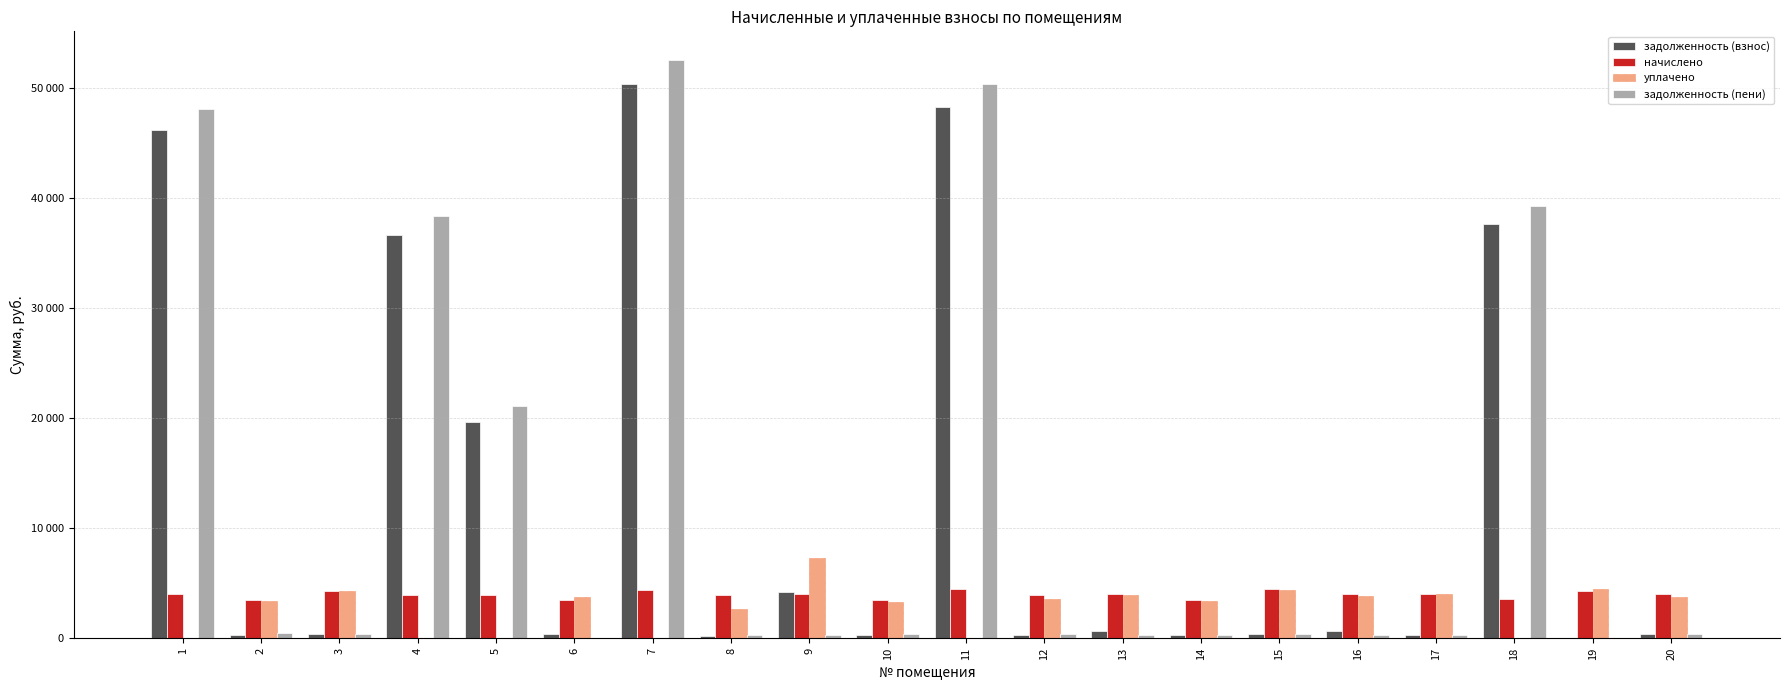

Reading right to left, what are all the values shown in this chart?

задолженность (взнос): 429.5	0.0	37681.8	335.7	657.5	371.2	283.4	667.7	313.2	48276.7	273.3	4178.4	235.5	50427.8	364.4	19637.8	36616.0	360.9	291.8	46209.1
начислено: 3992.5	4277.0	3583.4	4028.0	4028.0	4454.9	3441.2	4001.4	3957.0	4481.5	3459.0	4036.9	3983.6	4357.1	3503.4	3983.6	3974.8	4330.4	3503.4	3992.5
уплачено: 3730.0	4472.8	0.0	3992.7	3842.0	4415.8	3411.7	3968.4	3560.8	0.0	3328.9	7312.5	2699.5	0.0	3764.5	0.0	0.0	4292.4	3390.2	0.0
задолженность (пени): 426.7	0.0	39334.7	335.7	279.6	371.2	287.0	334.5	391.6	50392.5	388.2	336.4	332.0	52542.7	0.1	21094.9	38386.8	360.9	482.2	48147.1